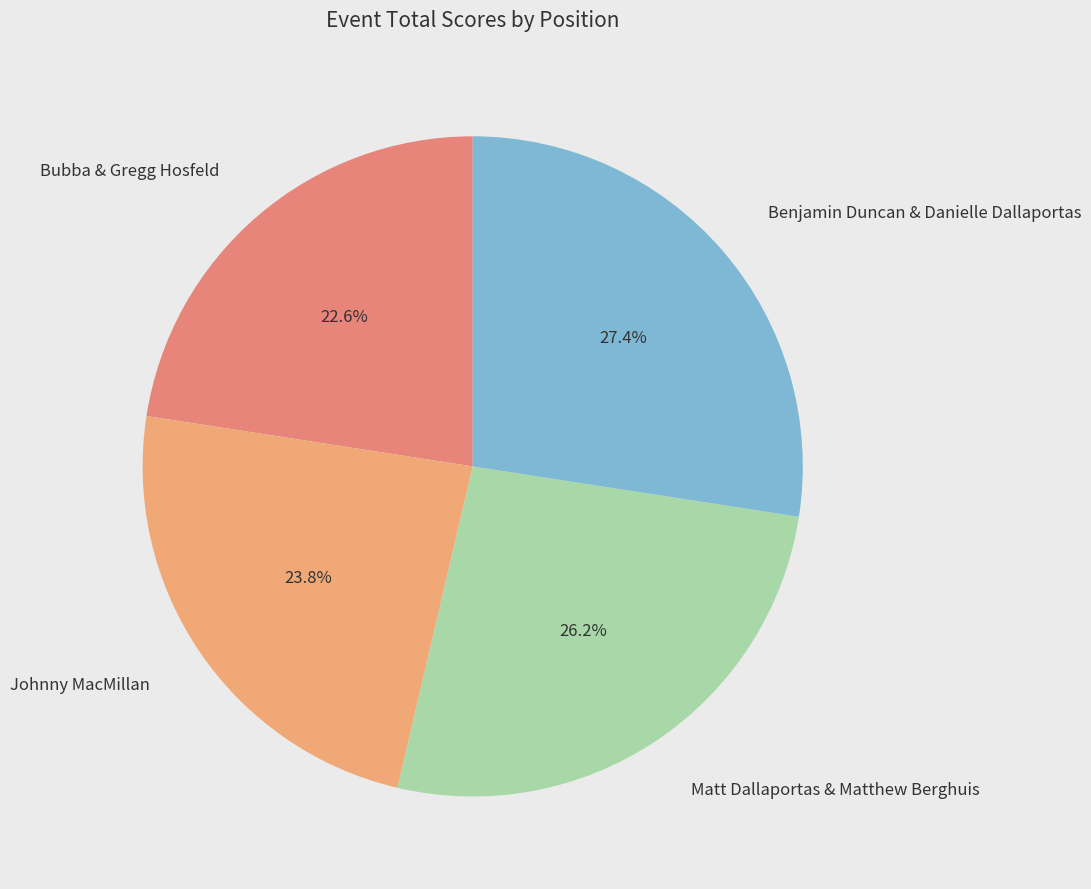

Is it true that Benjamin Duncan & Danielle Dallaportas is 27% of the pie?

True